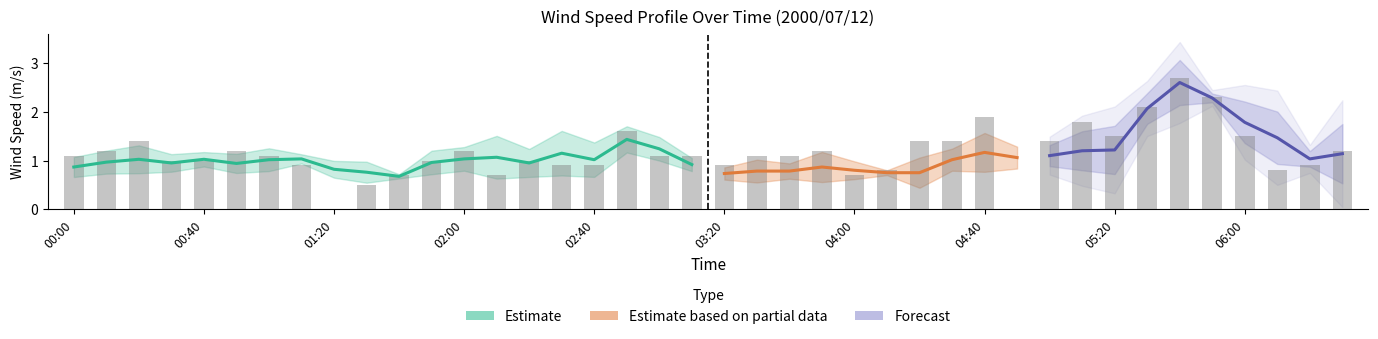

Which has a higher value, 03:50 or 05:40?

05:40